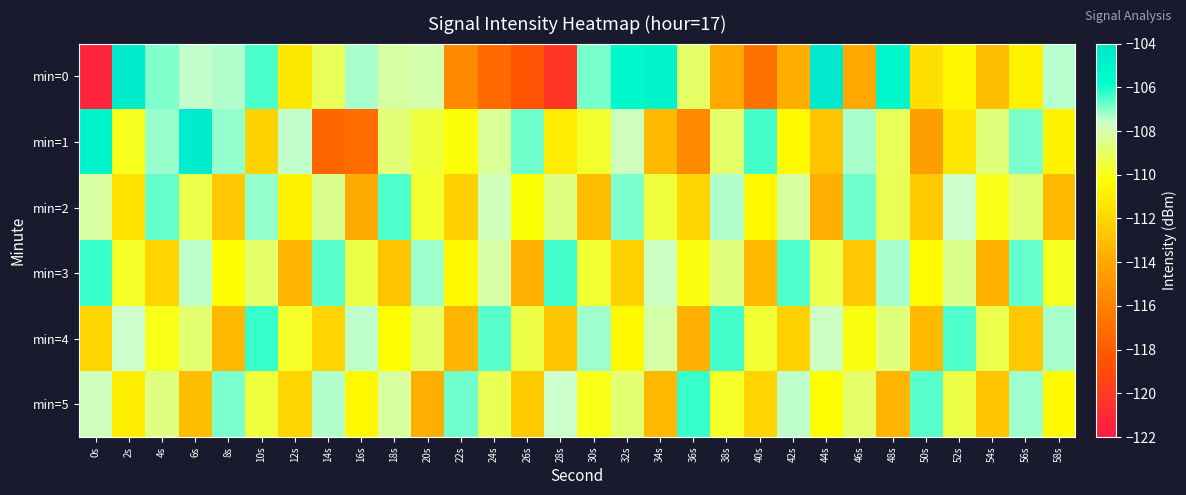

Which series has the widest spread of values?

min=0